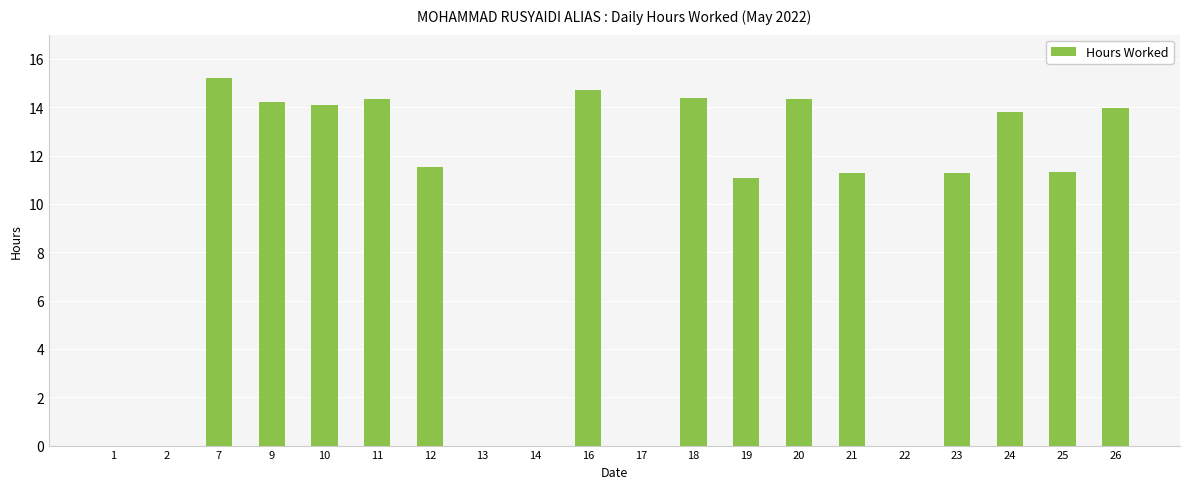

The chart shows a value of 11.5 at 12. True or false?

True